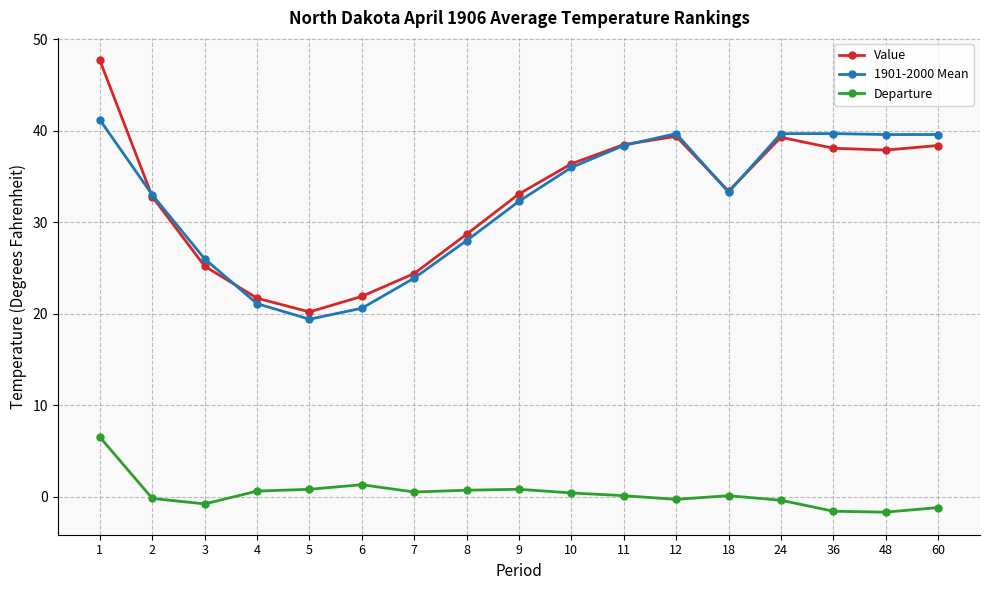

Which series has the widest spread of values?

Value